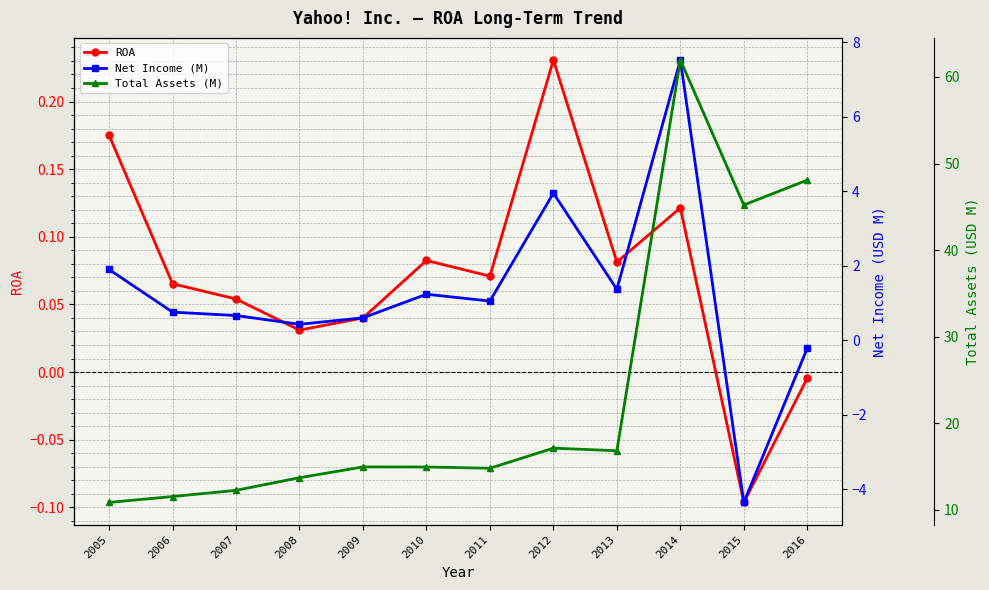

Which series has the largest total across all categories?

Total Assets (M)